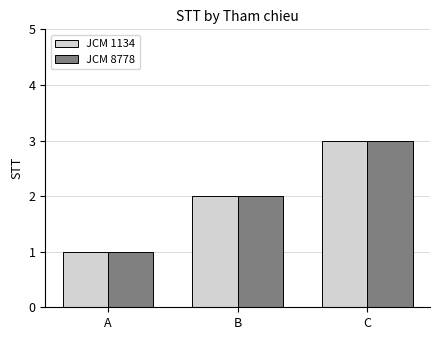

How many bars are there in each group?

2